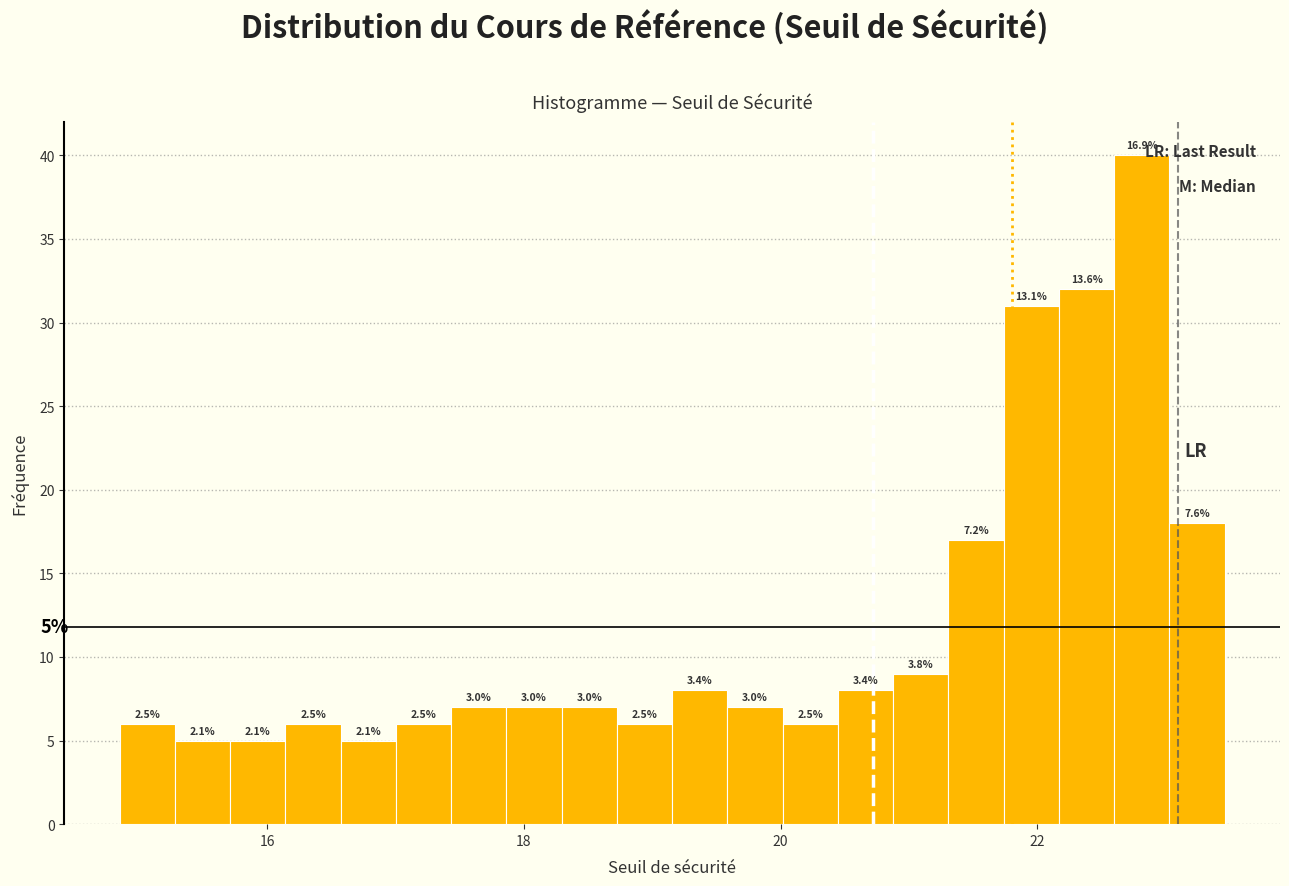

Around what value on the x-axis is the tallest bar? Give the approximate position of its centre, as read against the axis.

22.8